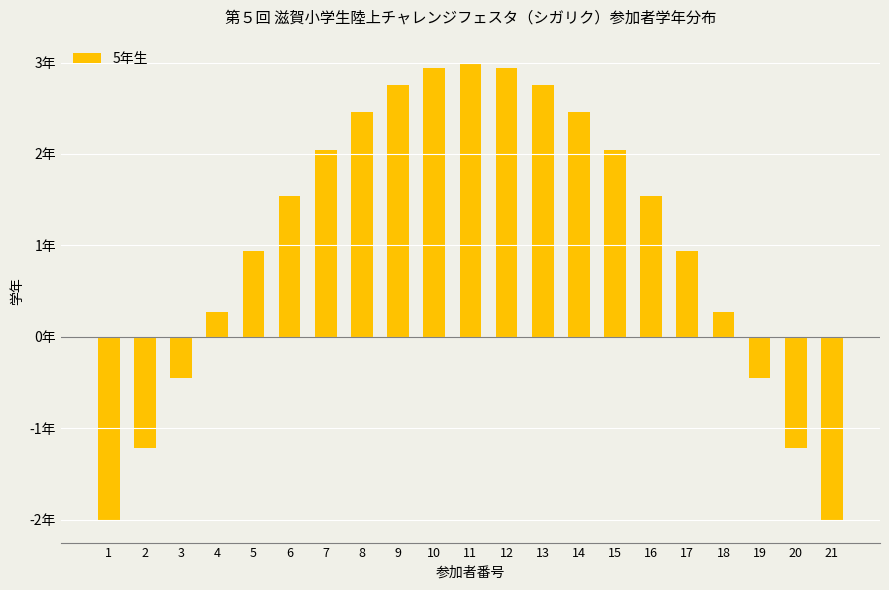

What is the difference between the maximum and minimum values?

5.0